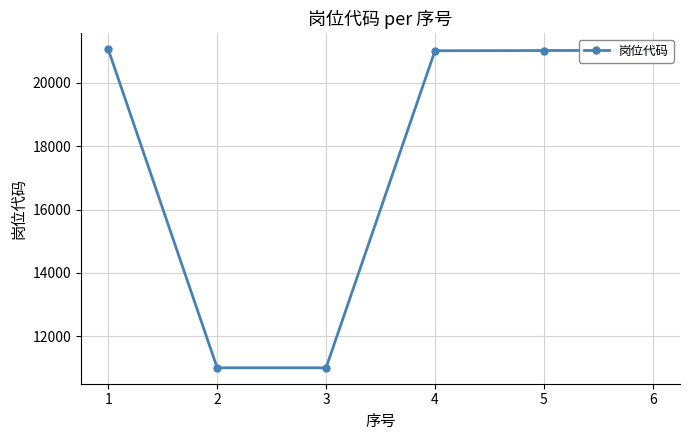

What is the sum of all values?

106127